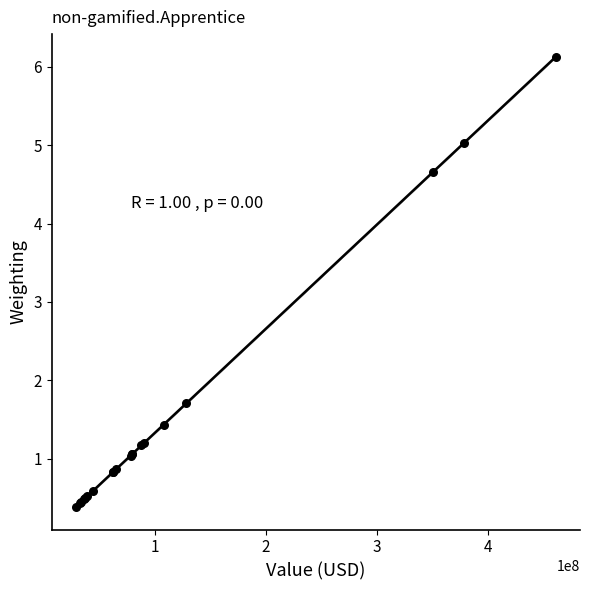

What Y value in the scatter plot is closest to 3?

1.7